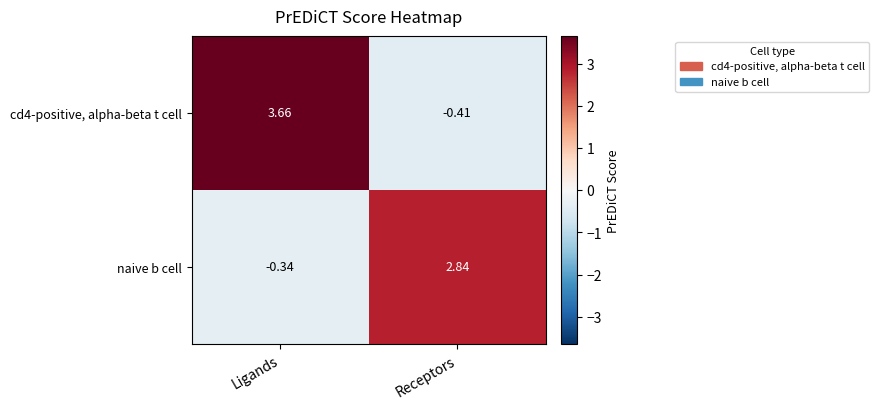

Which category has the lowest value across all series?

Receptors